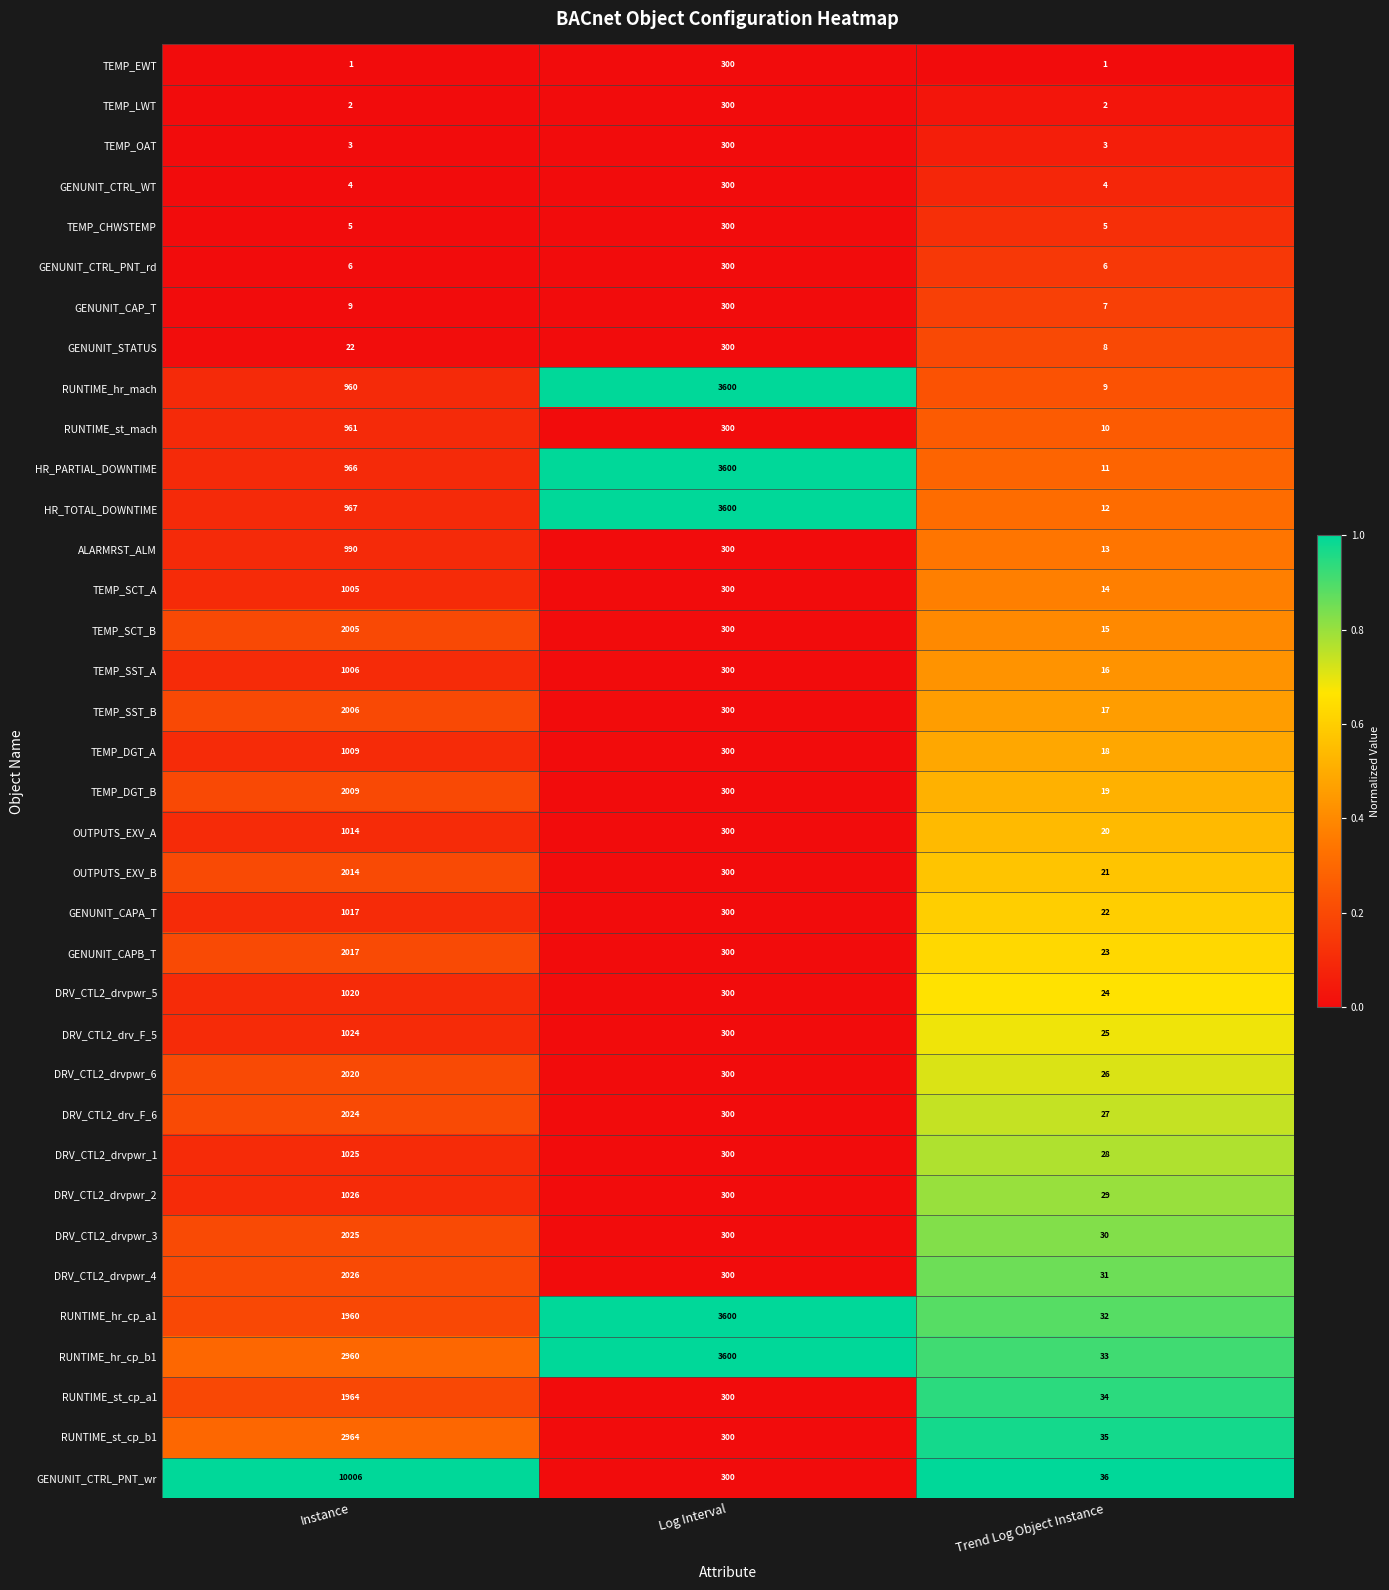

What is the total value across all series at Instance?

52042